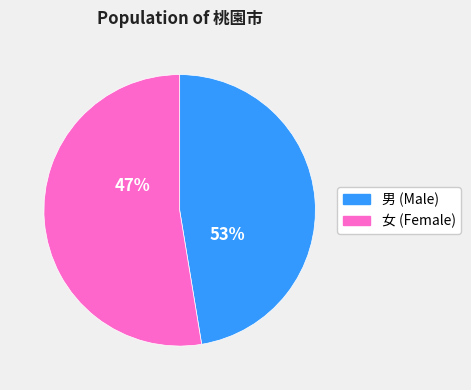

Does 復興區 represent more than half of the total?

No